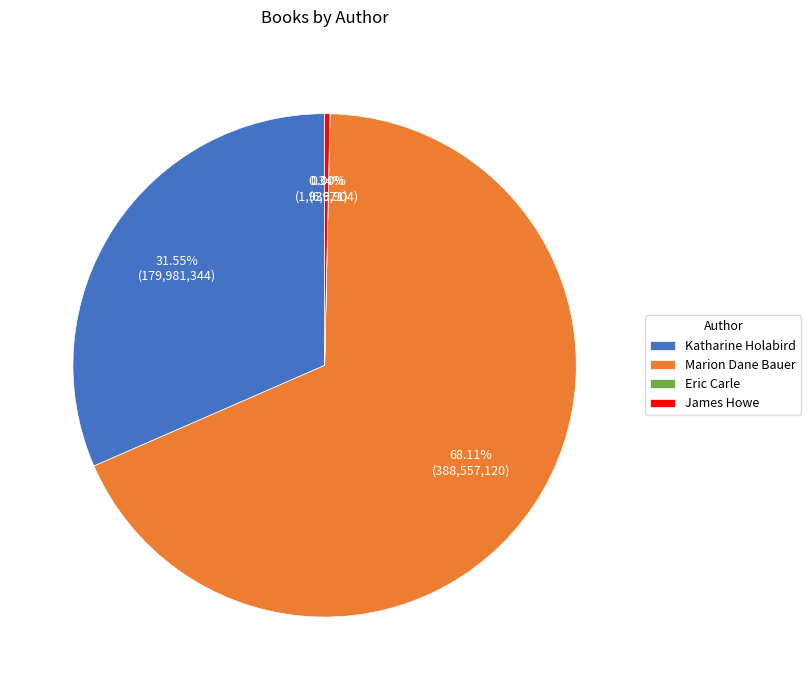

Between James Howe and Marion Dane Bauer, which is larger?

Marion Dane Bauer